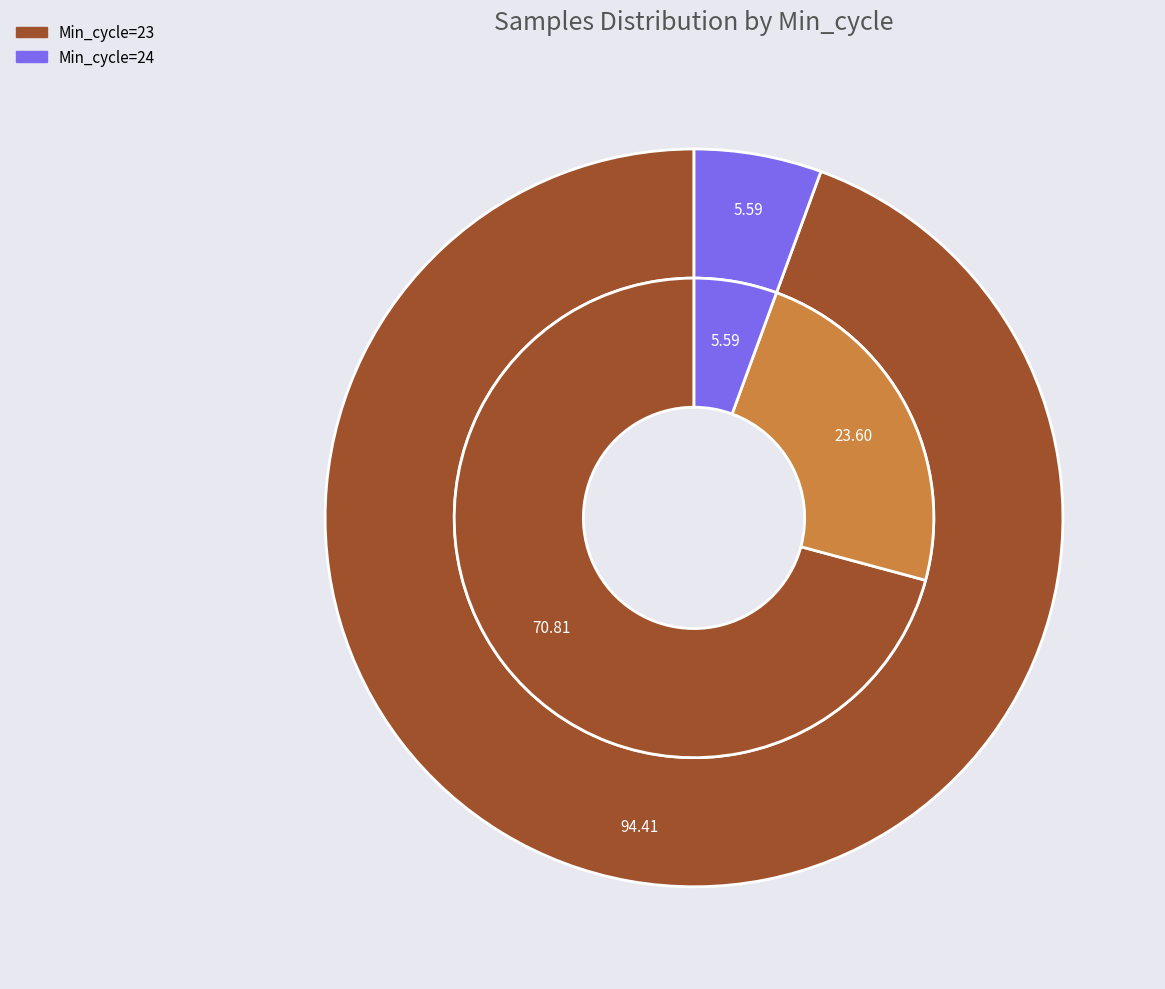

Count the number of slices in the pie.

5